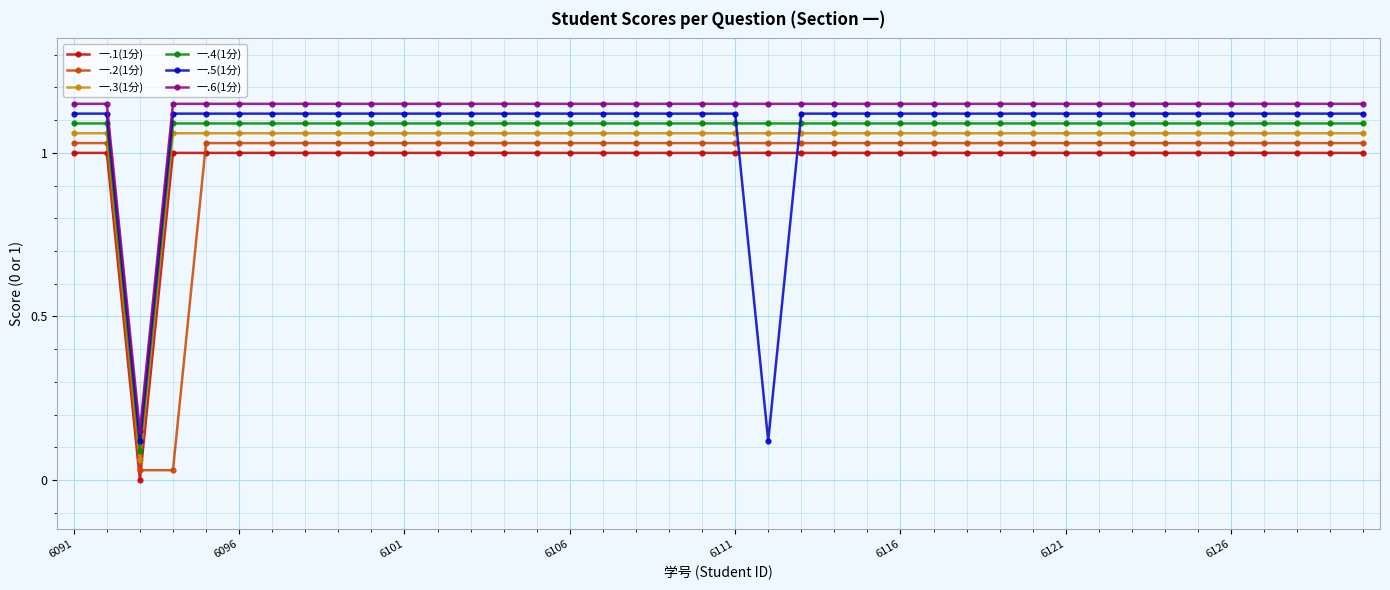

Rank the series by their maximum value, from lowest to highest.

一.1(1分), 一.2(1分), 一.3(1分), 一.4(1分), 一.5(1分), 一.6(1分)